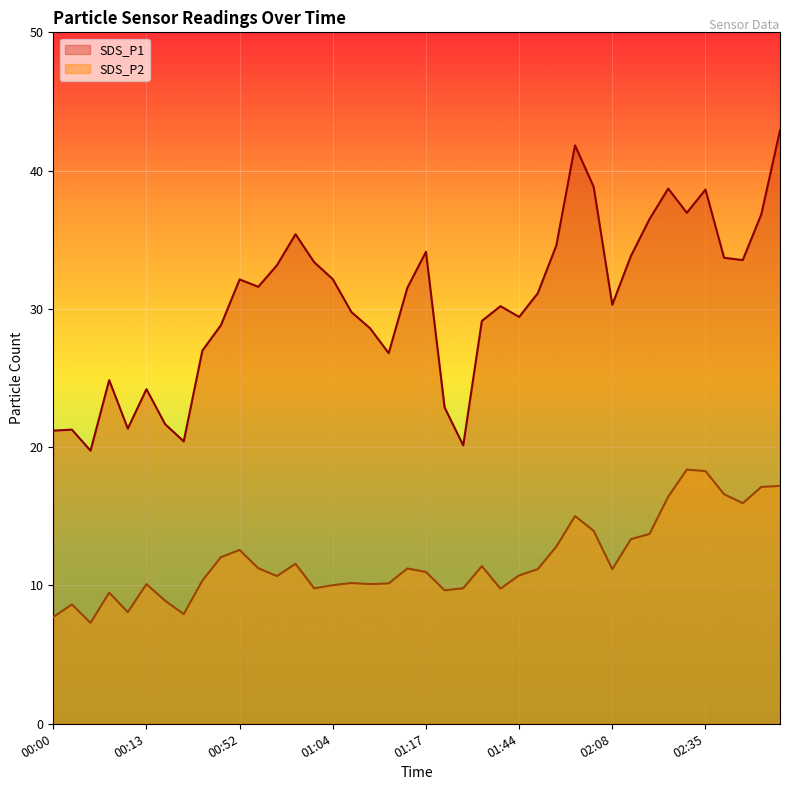

The SDS_P1 series shows 31.1 at 01:47. True or false?

True